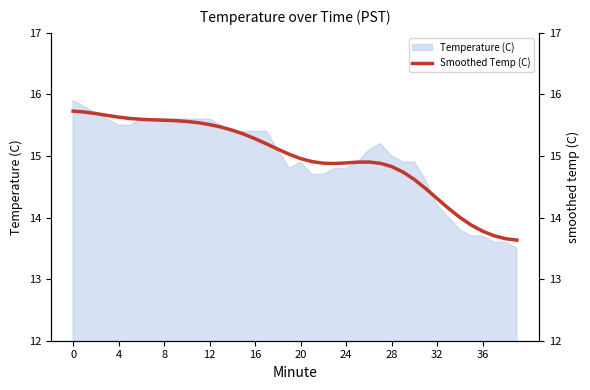

Reading right to left, extract all data points from this chart.

13.6	13.7	13.7	13.8	13.9	14.0	14.1	14.3	14.5	14.6	14.7	14.8	14.9	14.9	14.9	14.9	14.9	14.9	14.9	15.0	15.0	15.1	15.2	15.3	15.4	15.4	15.5	15.5	15.5	15.6	15.6	15.6	15.6	15.6	15.6	15.6	15.7	15.7	15.7	15.7